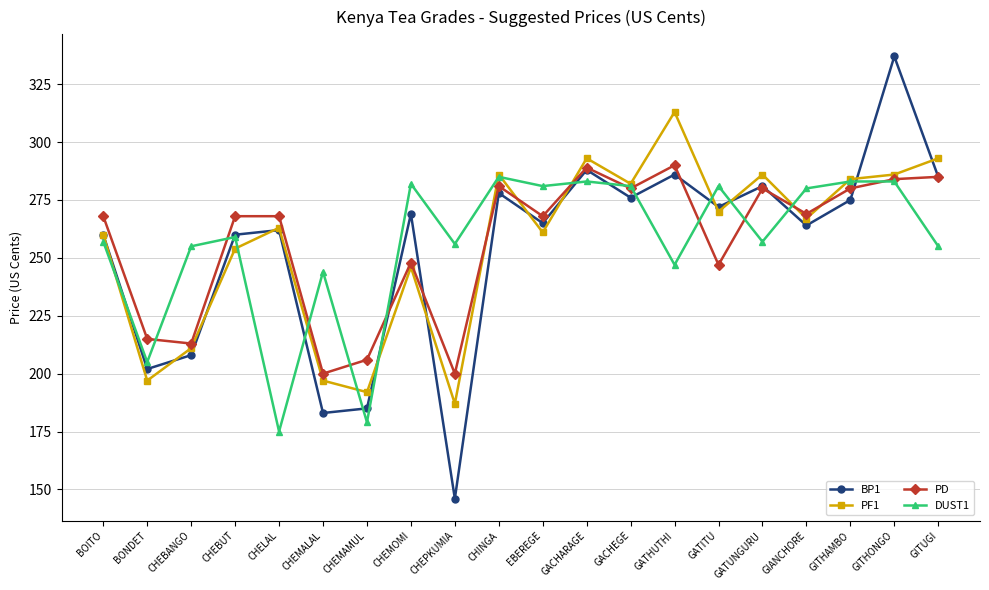

How many interior local valleys does the PD series have?

7